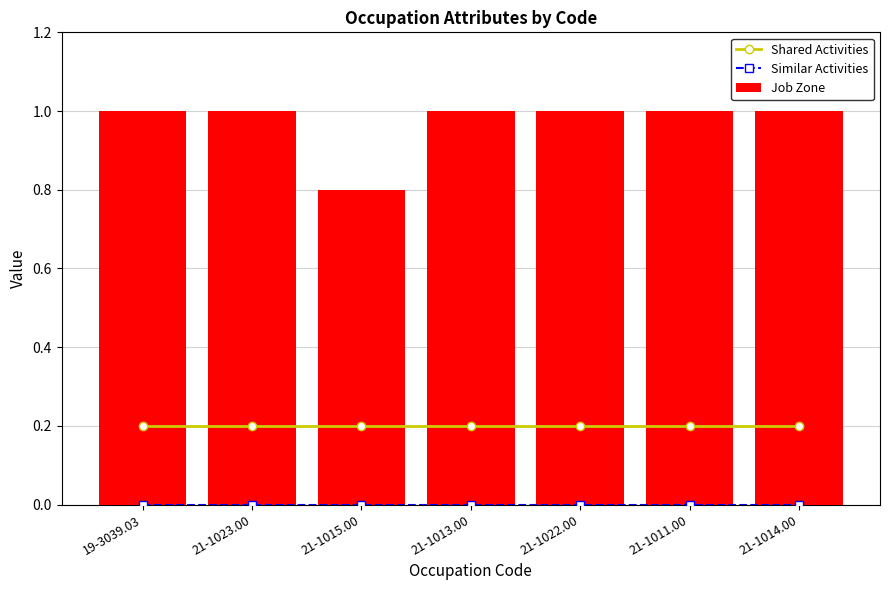

Is it true that Similar Activities equals 0.0 at 21-1022.00?

True